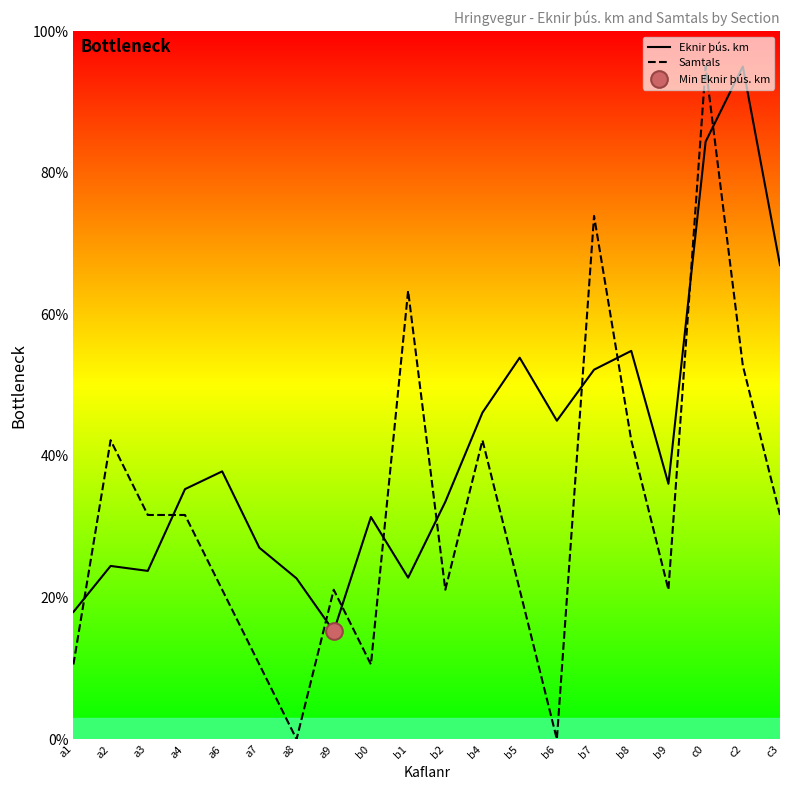

At b5, list the series in order from largest to smallest.

Eknir þús. km, Samtals